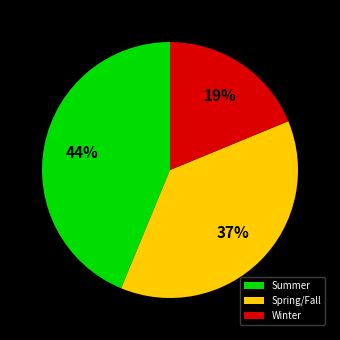

To the nearest percent, what is the difference between the largest and smallest slice percentages?

25%